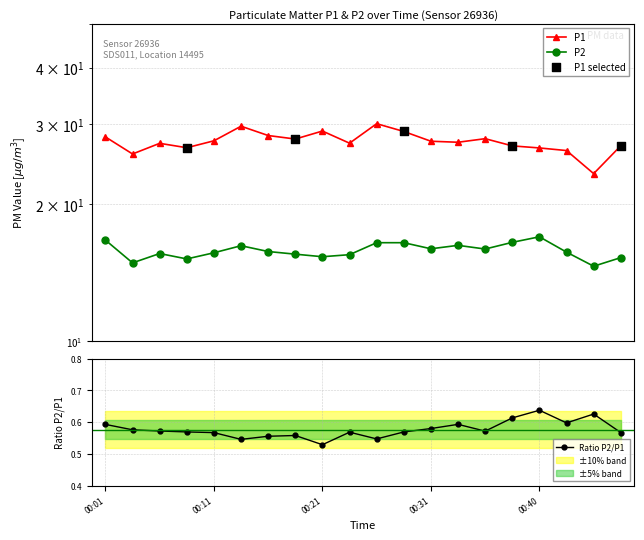

At which category is the sum across all series the highest?

00:26